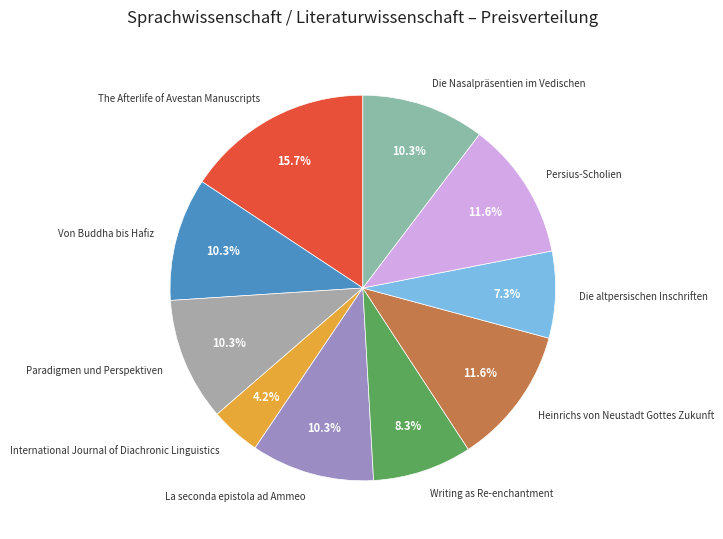

How many segments does this pie chart have?

10